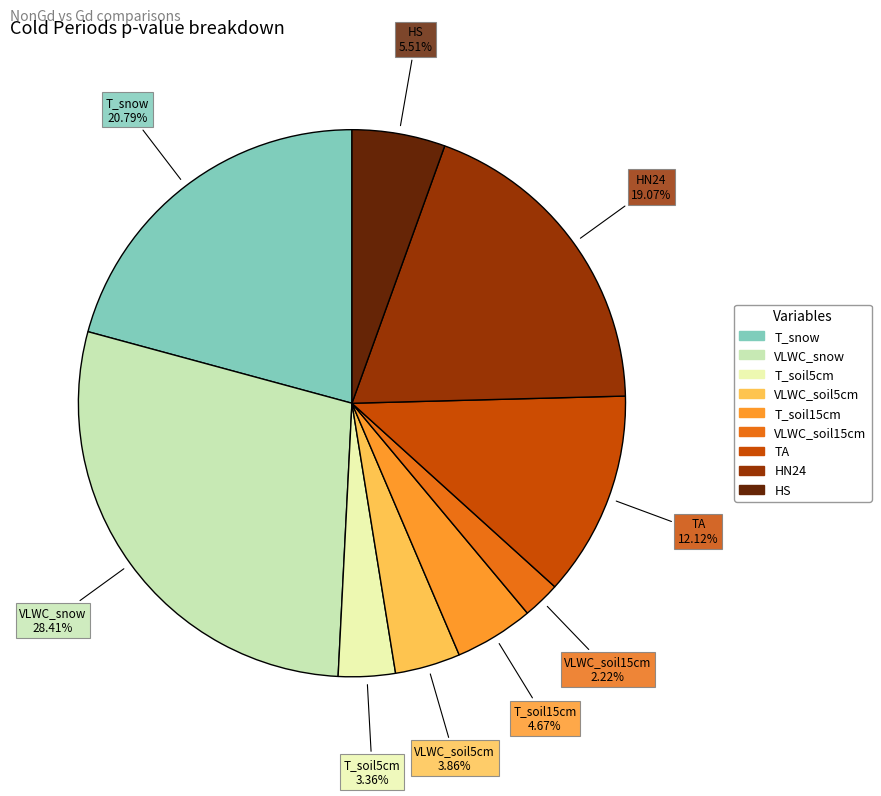

To the nearest percent, what is the difference between the HS and T_soil5cm slice percentages?

2%